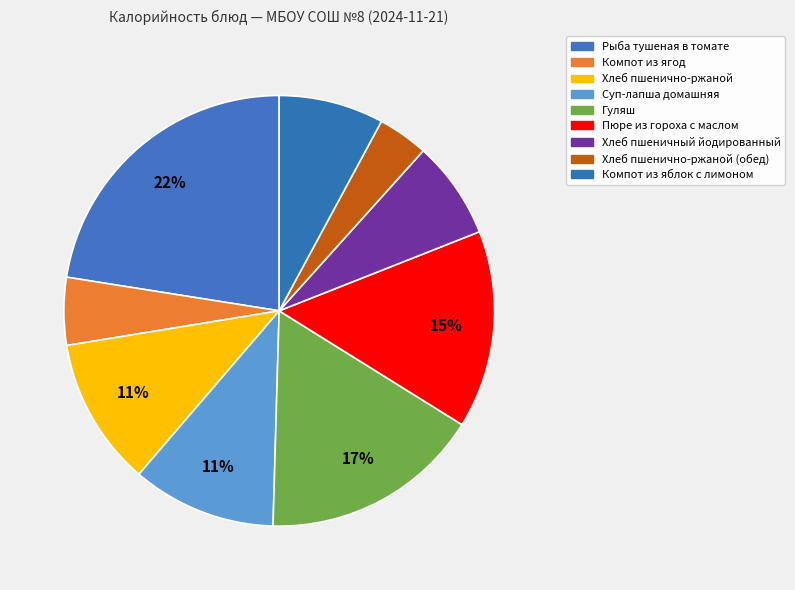

What is the smallest slice in the pie chart?

Хлеб пшенично-ржаной (обед)